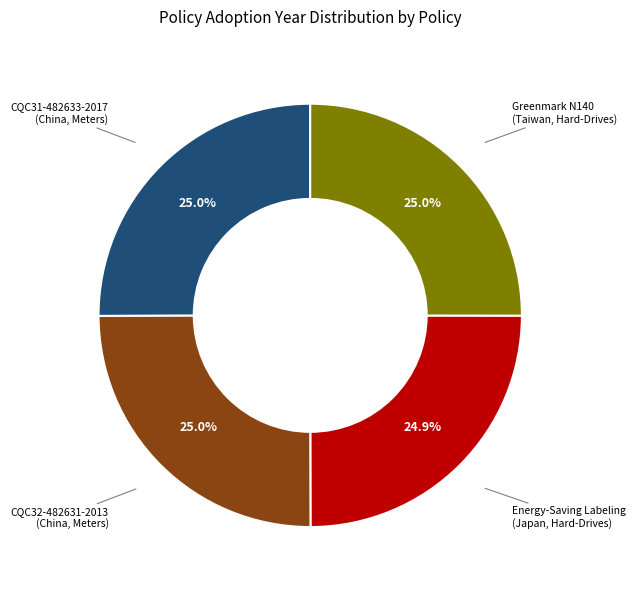

Is there a majority slice in this chart?

No